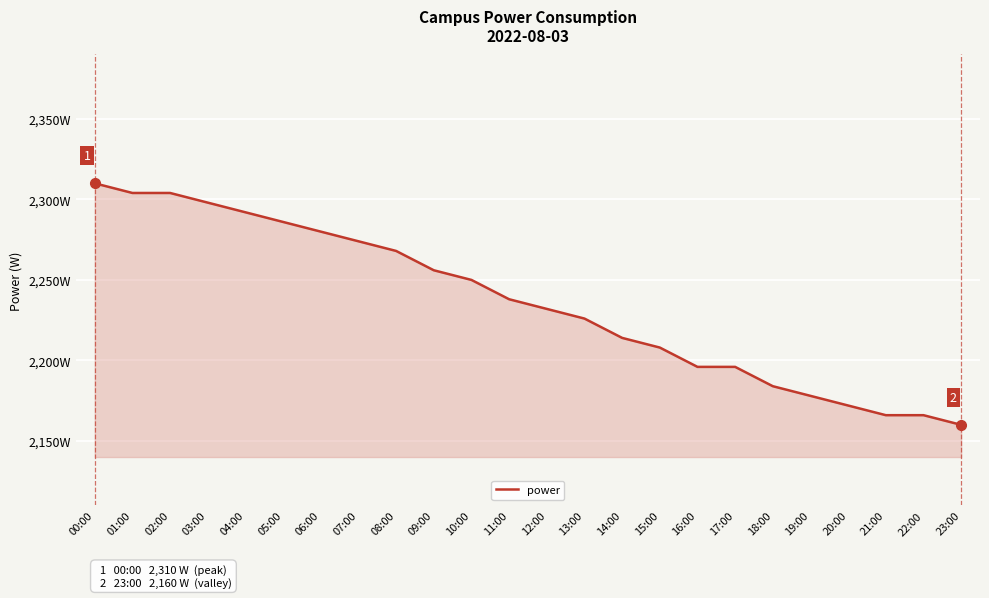

Between 21:00 and 06:00, which is larger?

06:00